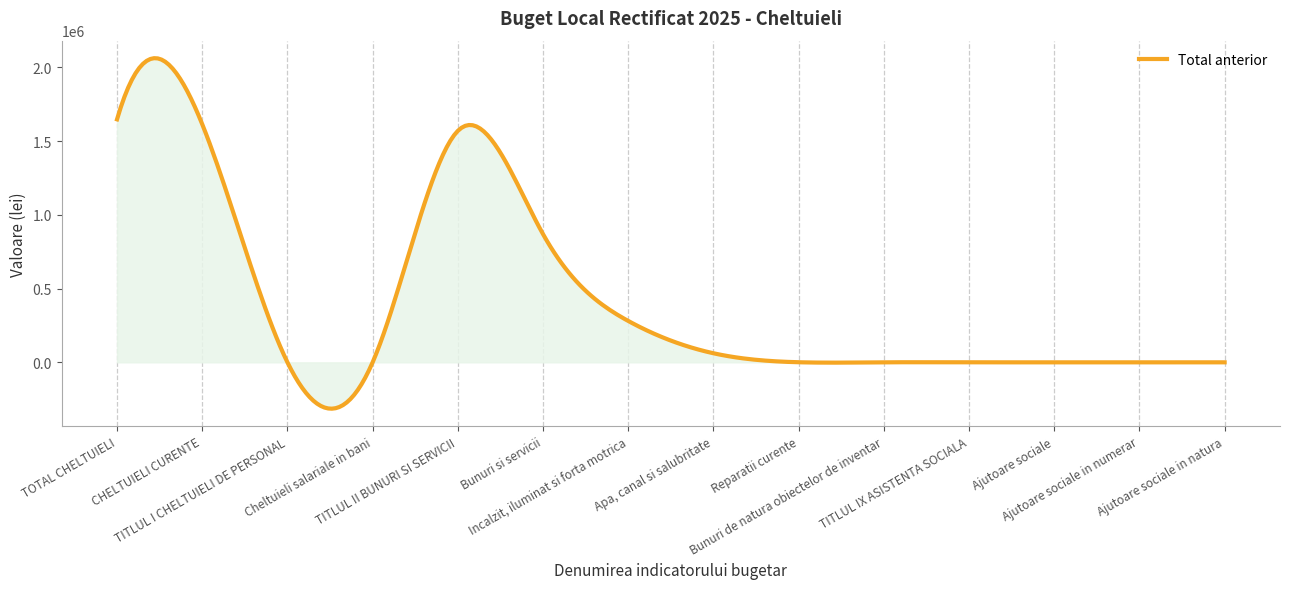

What is the maximum value shown in the chart?

2061585.7